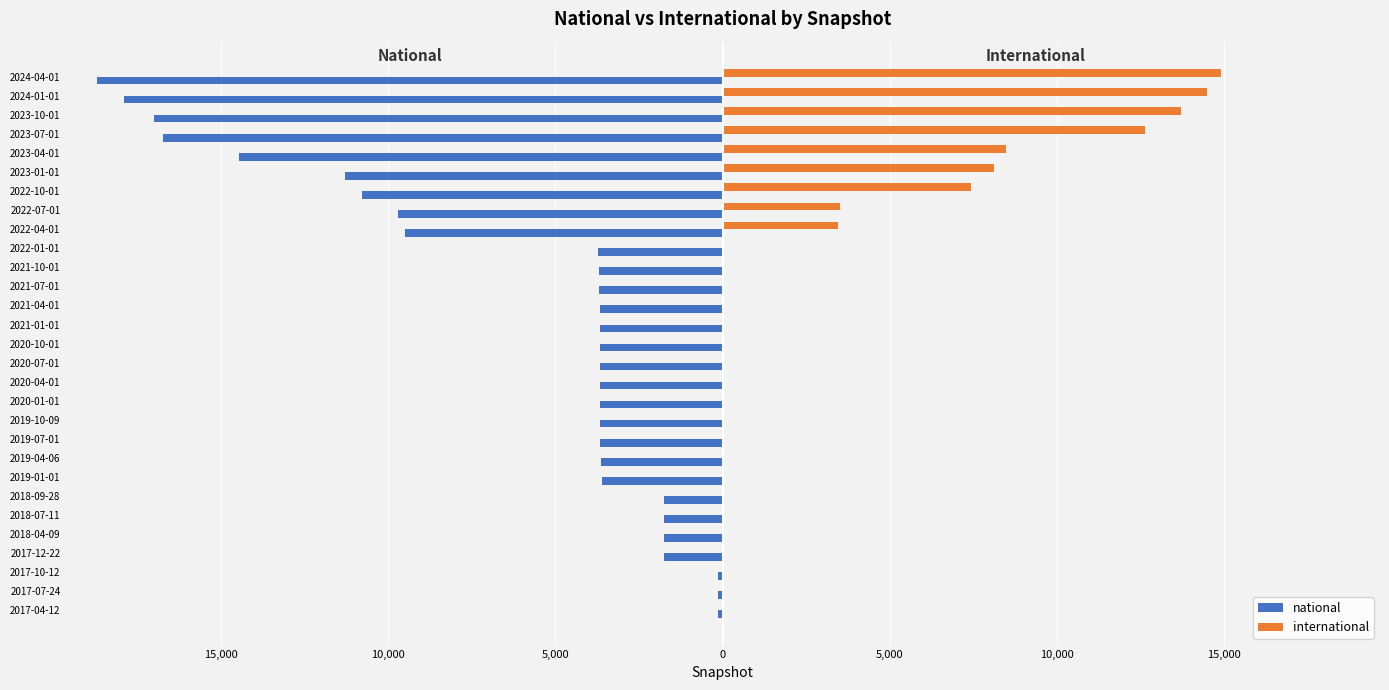

What are all the series names shown in the legend?

national, international